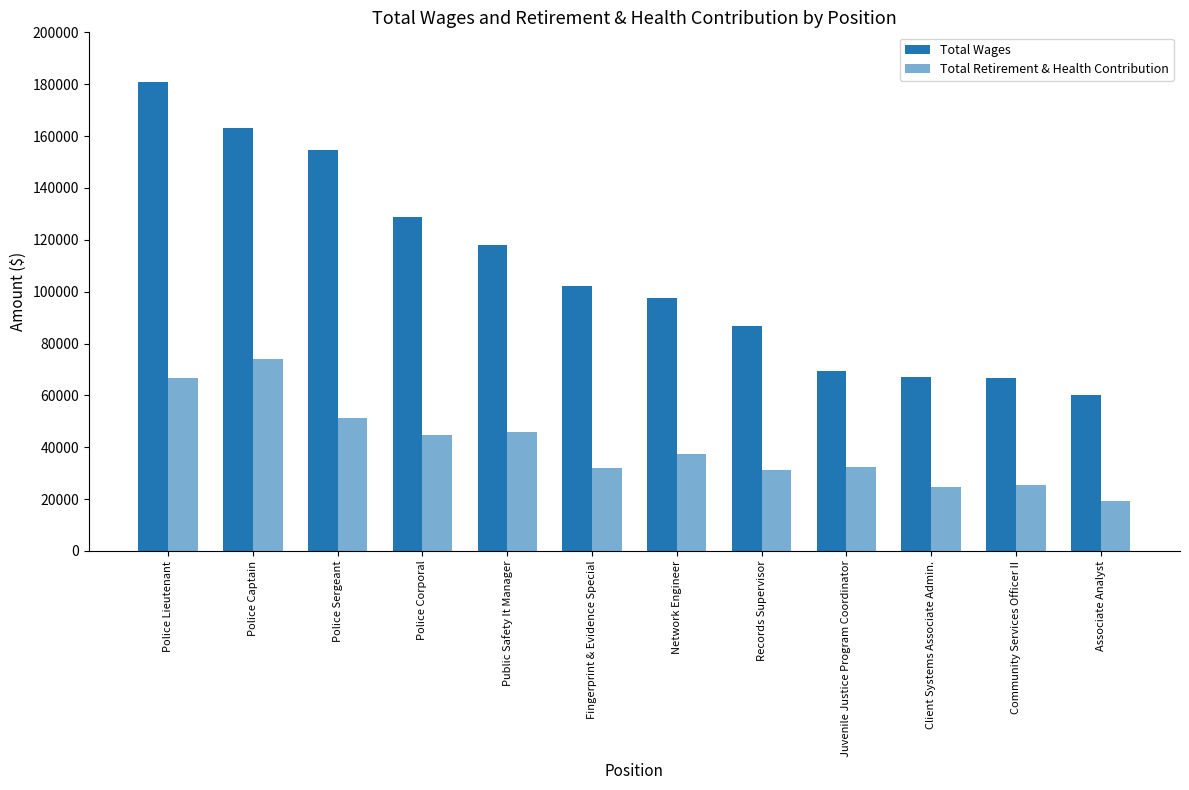

Between Police Captain and Records Supervisor, which is larger?

Police Captain